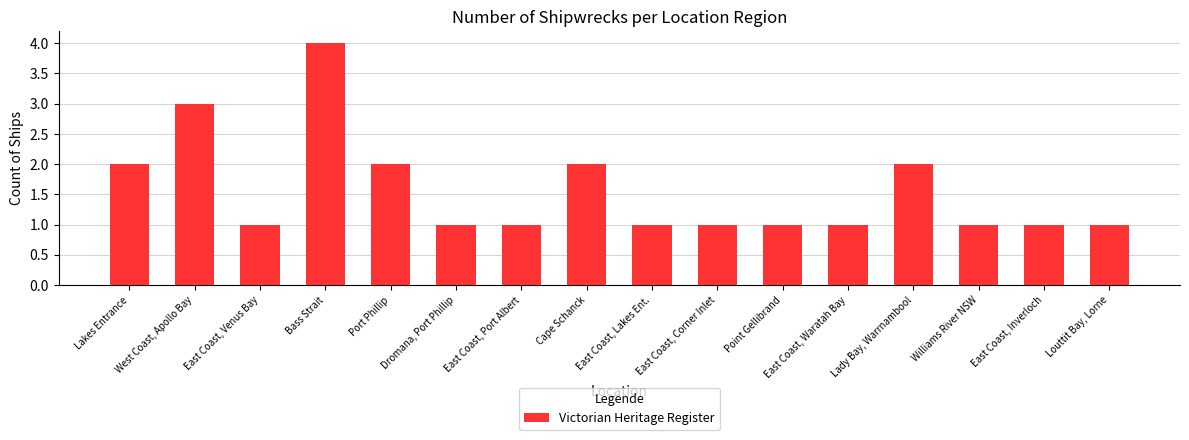

What is the label of the 4th bar from the left?

Bass Strait